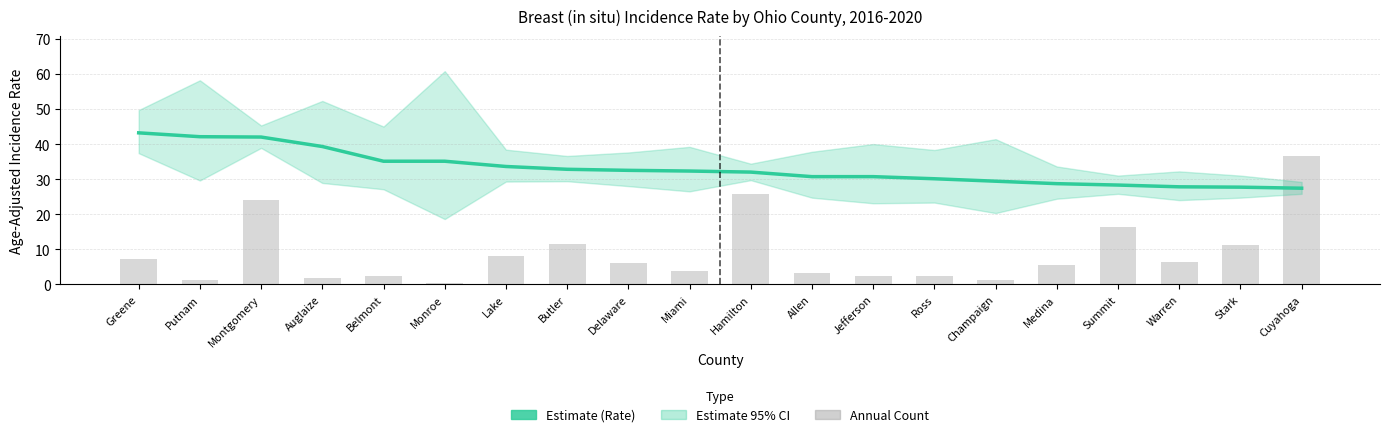

What is the total value across all series at Butler?

44.3